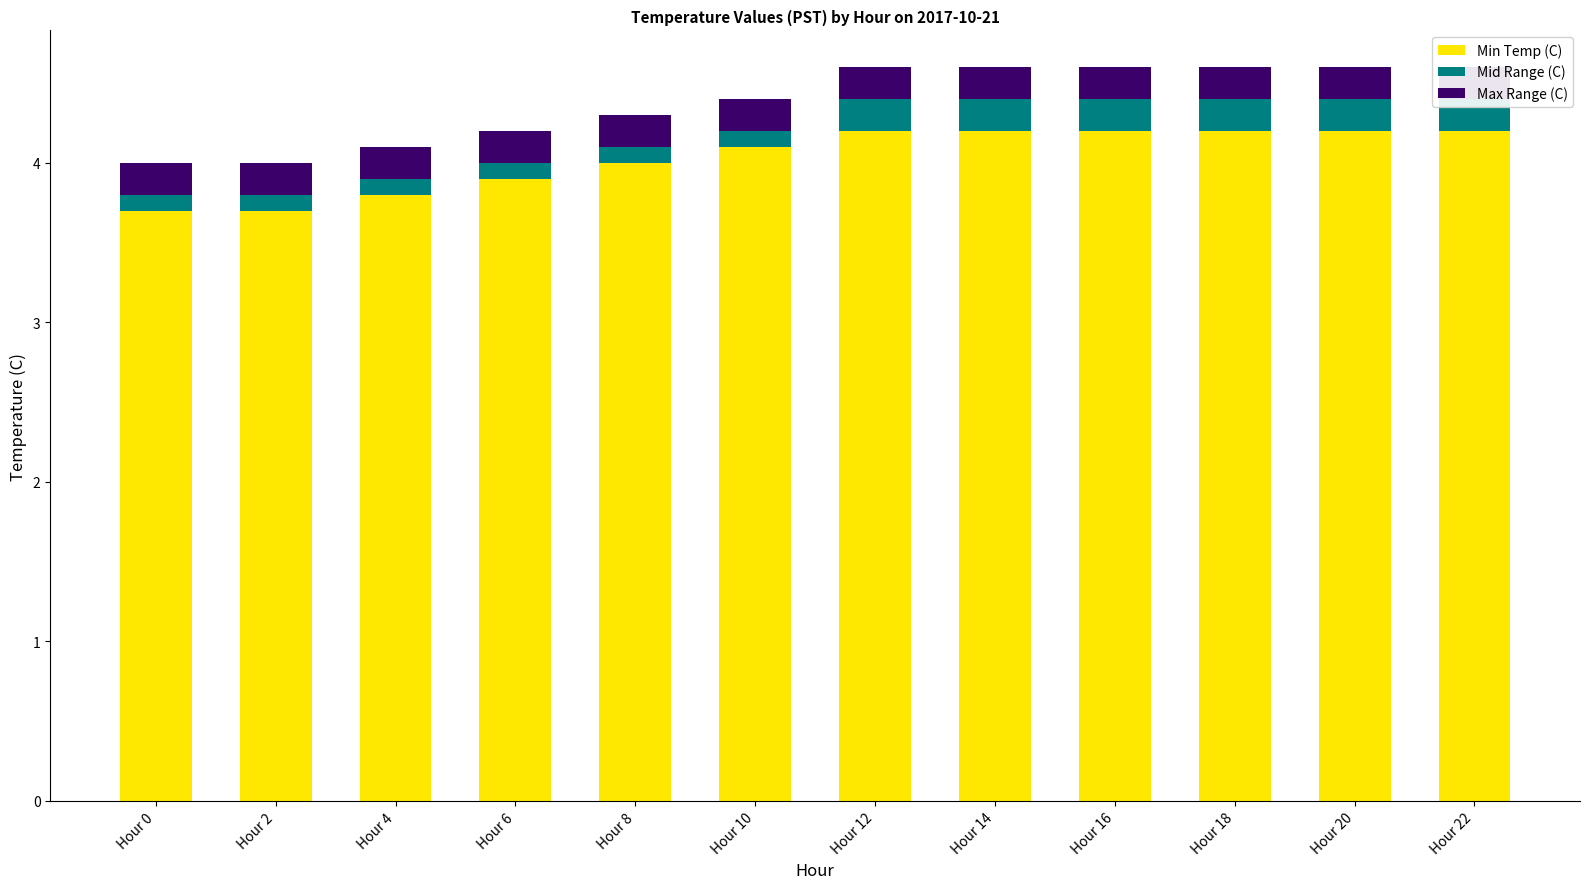

The Max Range (C) series shows 0.3 at Hour 20. True or false?

False